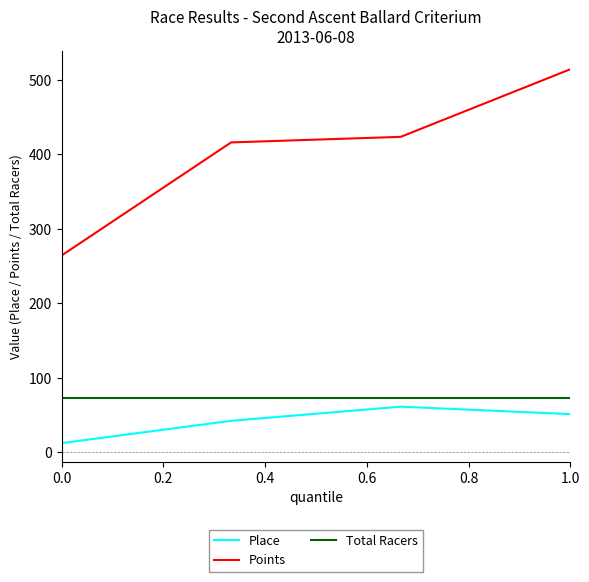

Which series has the largest total across all categories?

Points